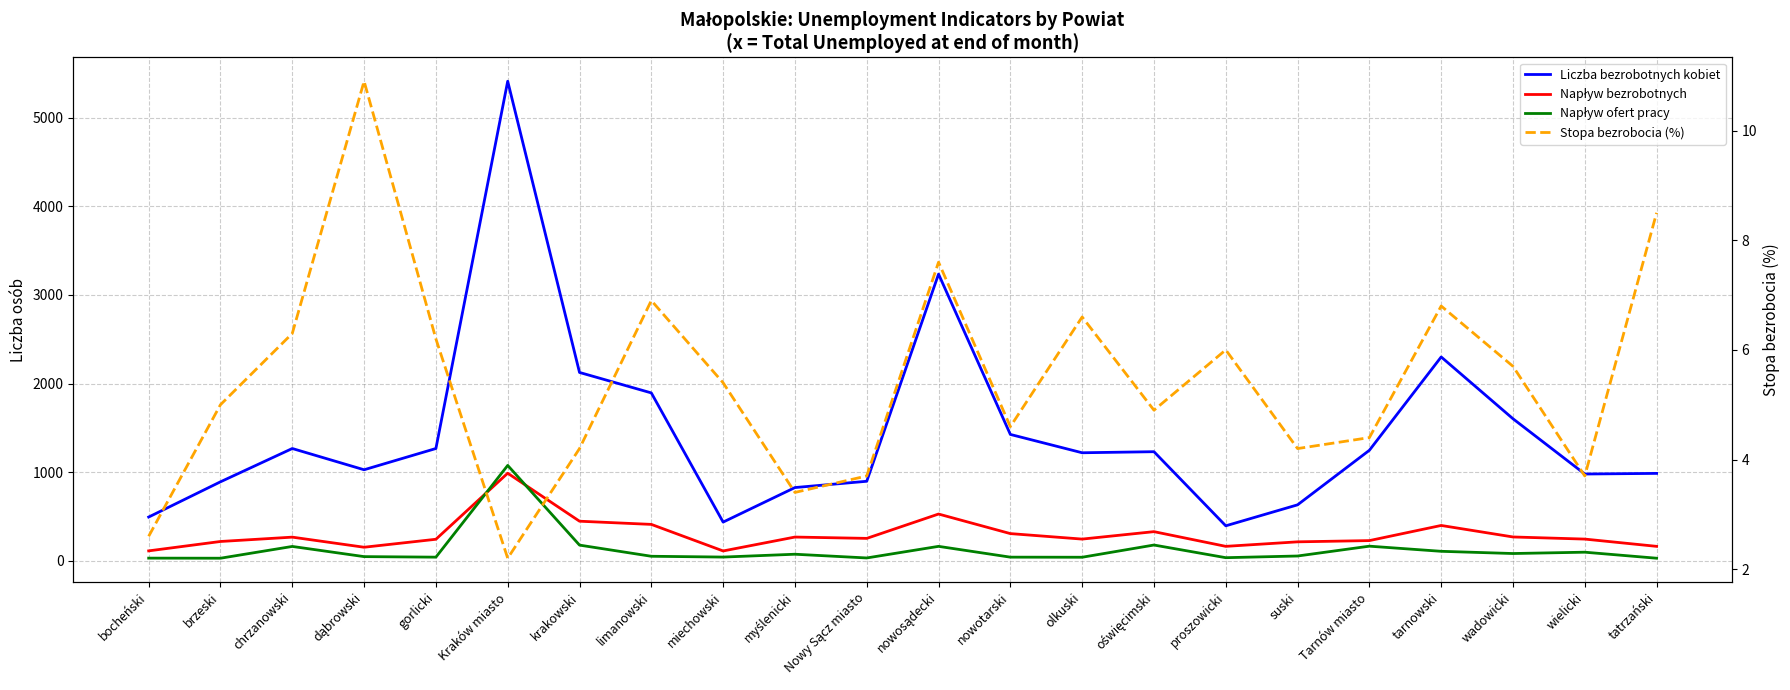

Reading left to right, transcribe all the data shown in this chart.

Liczba bezrobotnych kobiet: 492.0	890.0	1266.0	1026.0	1266.0	5414.0	2125.0	1894.0	435.0	825.0	896.0	3236.0	1425.0	1218.0	1230.0	393.0	630.0	1246.0	2300.0	1602.0	978.0	985.0
Napływ bezrobotnych: 110.0	216.0	265.0	151.0	241.0	987.0	445.0	409.0	109.0	266.0	251.0	526.0	305.0	243.0	327.0	161.0	212.0	226.0	397.0	267.0	243.0	161.0
Napływ ofert pracy: 28.0	27.0	160.0	45.0	39.0	1075.0	175.0	49.0	40.0	72.0	30.0	161.0	39.0	38.0	176.0	33.0	52.0	163.0	105.0	80.0	95.0	27.0
Stopa bezrobocia (%): 2.6	5.0	6.3	10.9	6.2	2.2	4.2	6.9	5.4	3.4	3.7	7.6	4.6	6.6	4.9	6.0	4.2	4.4	6.8	5.7	3.7	8.5